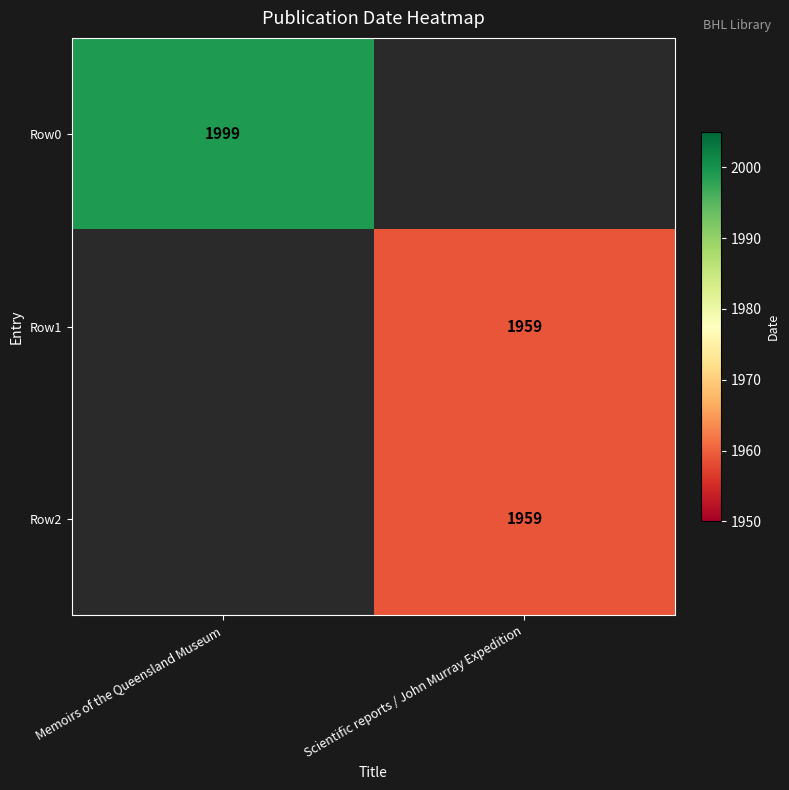

True or false: Row1 has a value of 787 at Scientific reports / John Murray Expedition.

False